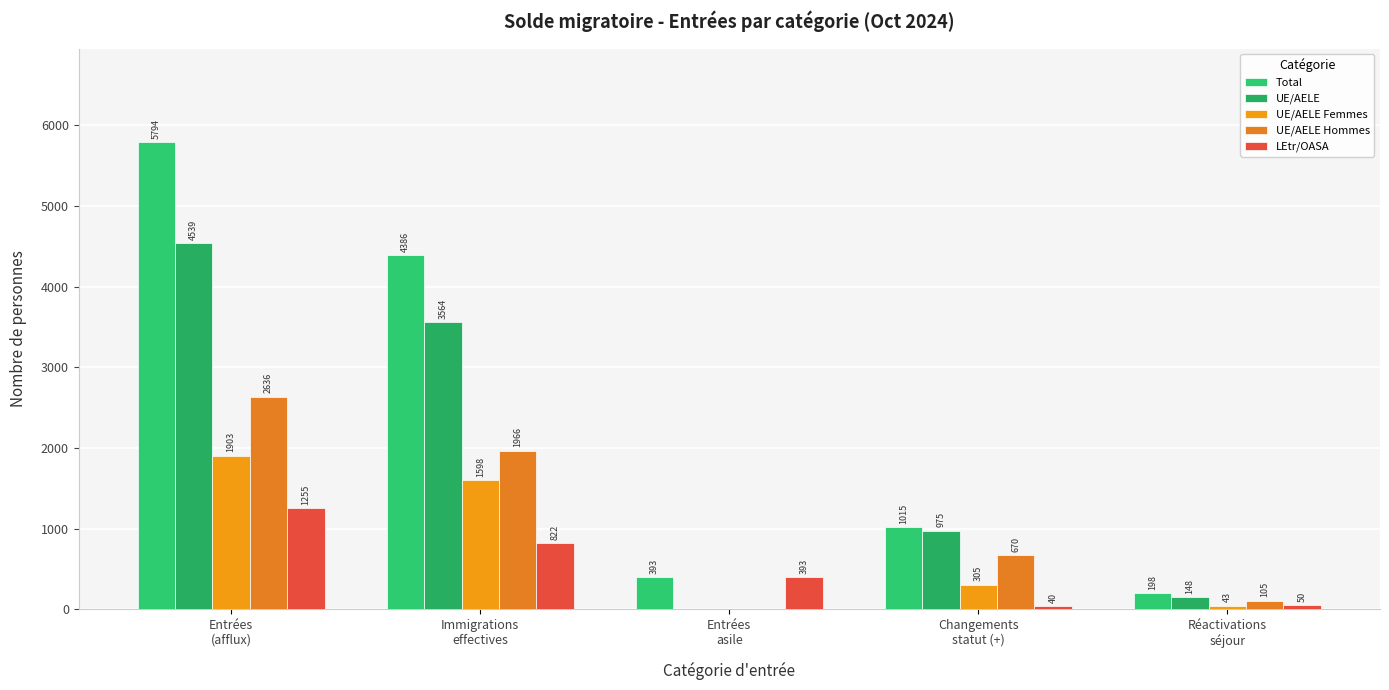

Reading right to left, list all the values displayed in this chart.

Total: 198	1015	393	4386	5794
UE/AELE: 148	975	0	3564	4539
UE/AELE Femmes: 43	305	0	1598	1903
UE/AELE Hommes: 105	670	0	1966	2636
LEtr/OASA: 50	40	393	822	1255